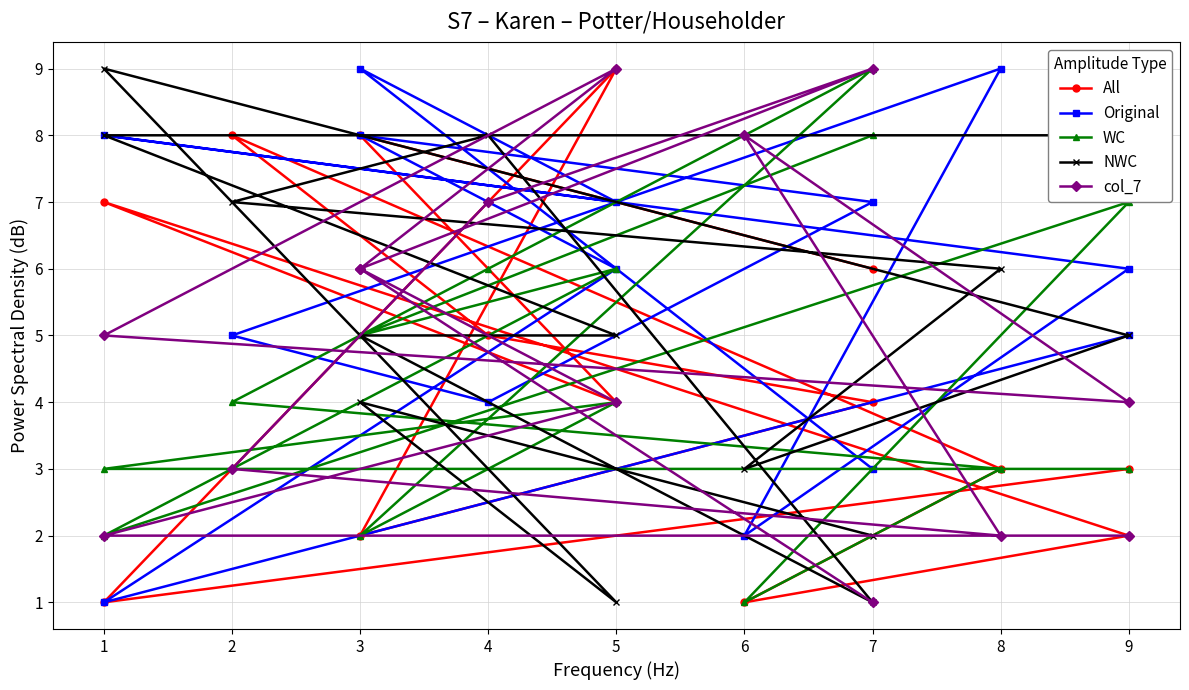

How many lines are shown in the chart?

5